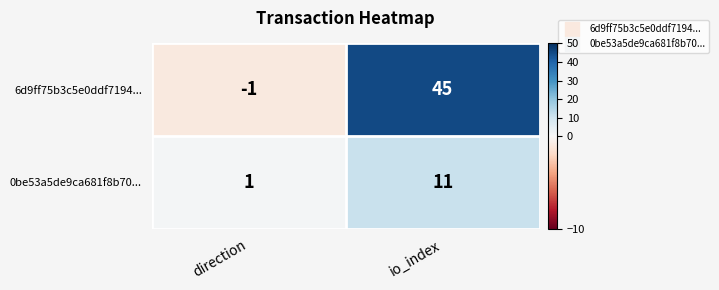

What is the spread (max minus min) of values at io_index?

34